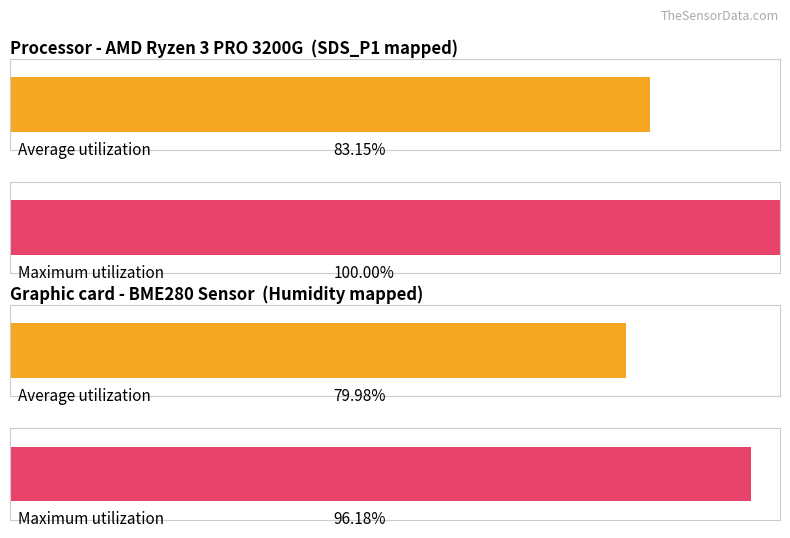

Are the bars grouped side by side (vs. stacked)?

Yes